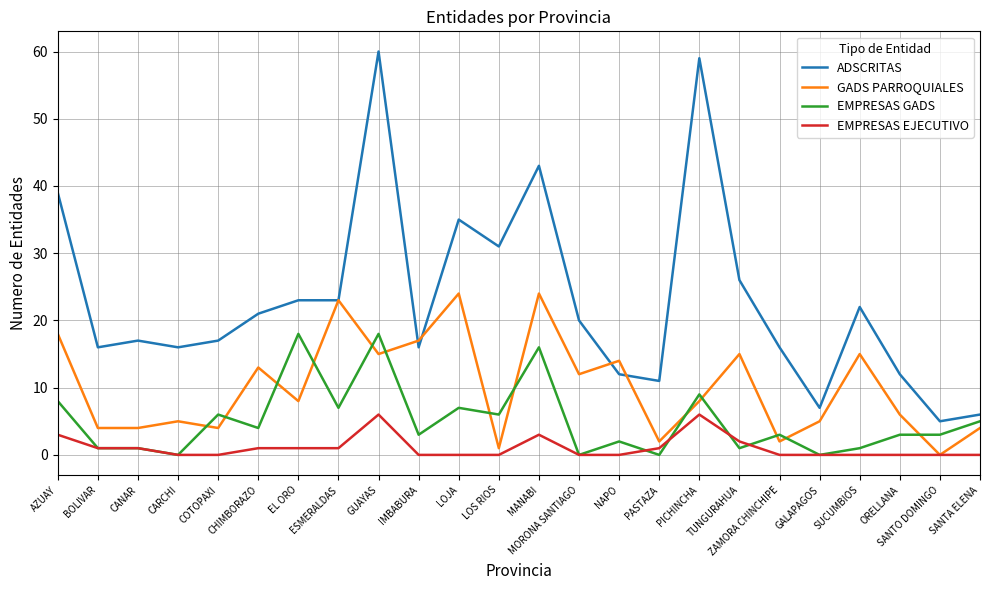

List the series in order of their peak value, lowest first.

EMPRESAS EJECUTIVO, EMPRESAS GADS, GADS PARROQUIALES, ADSCRITAS